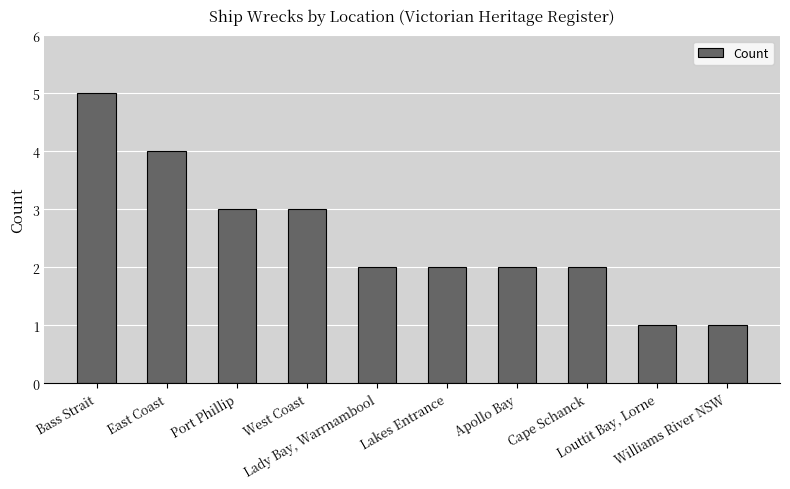

What is the greatest value displayed?

5